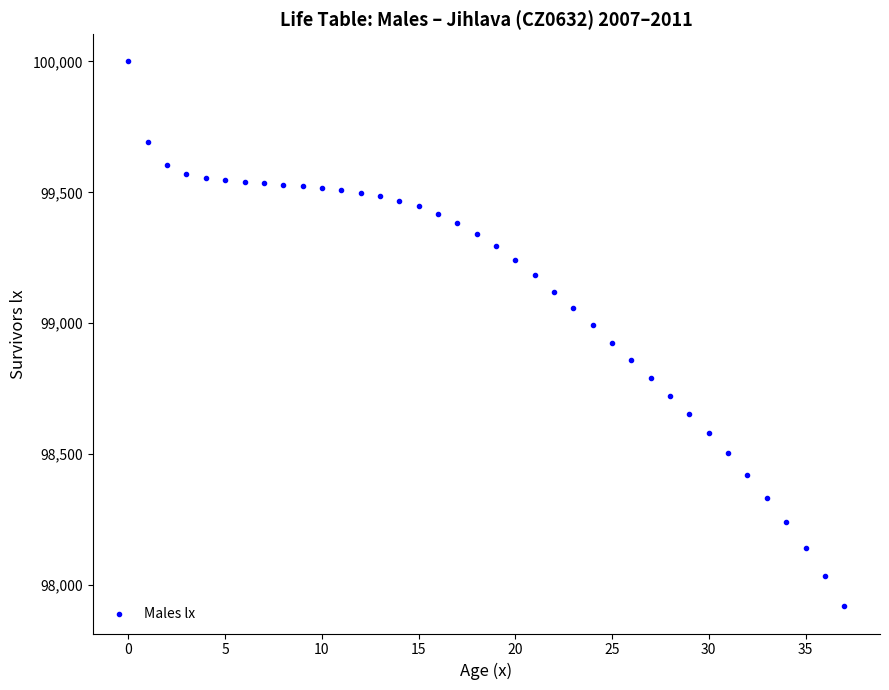

What is the range of Y values (max minus min)?

2080.5